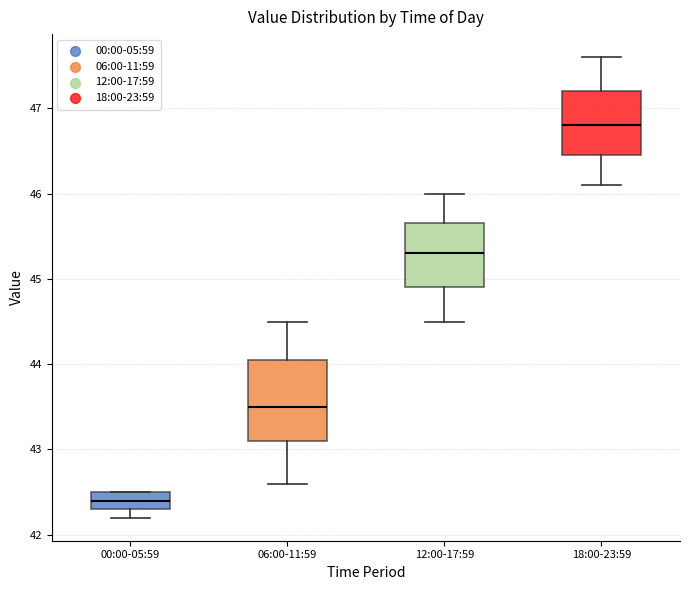

Comparing the boxes themselves (not the whiskers), which one is the tallest?

06:00-11:59